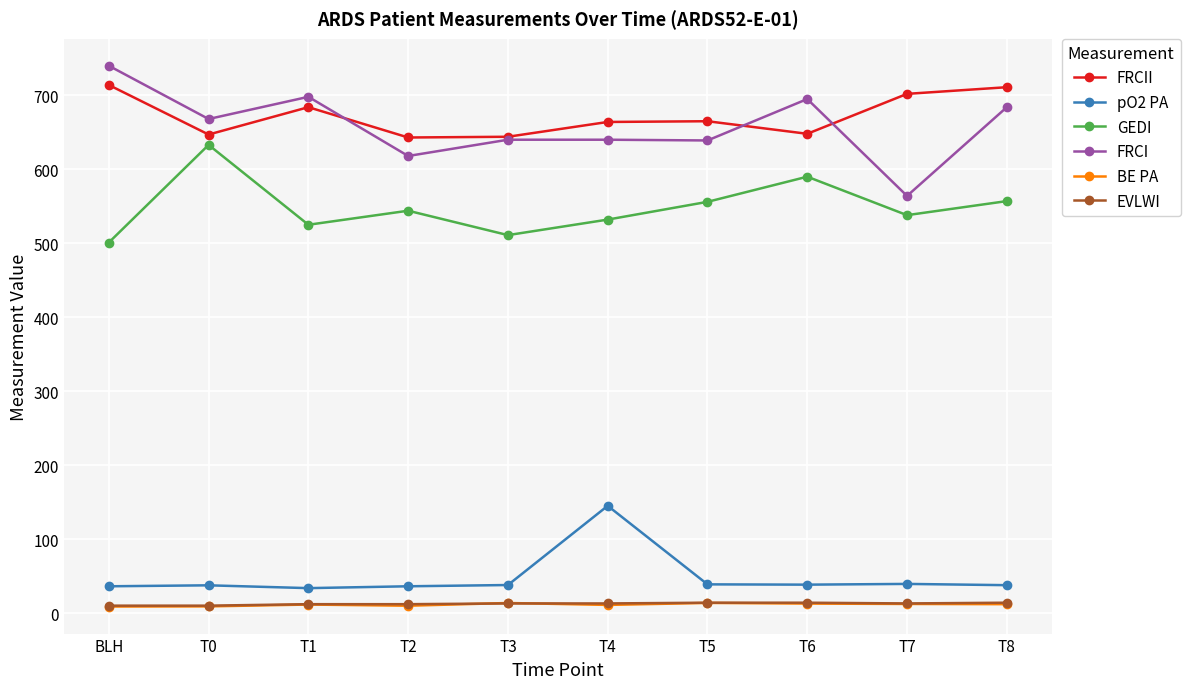

At how many categories does at least one series exceed 148?

10